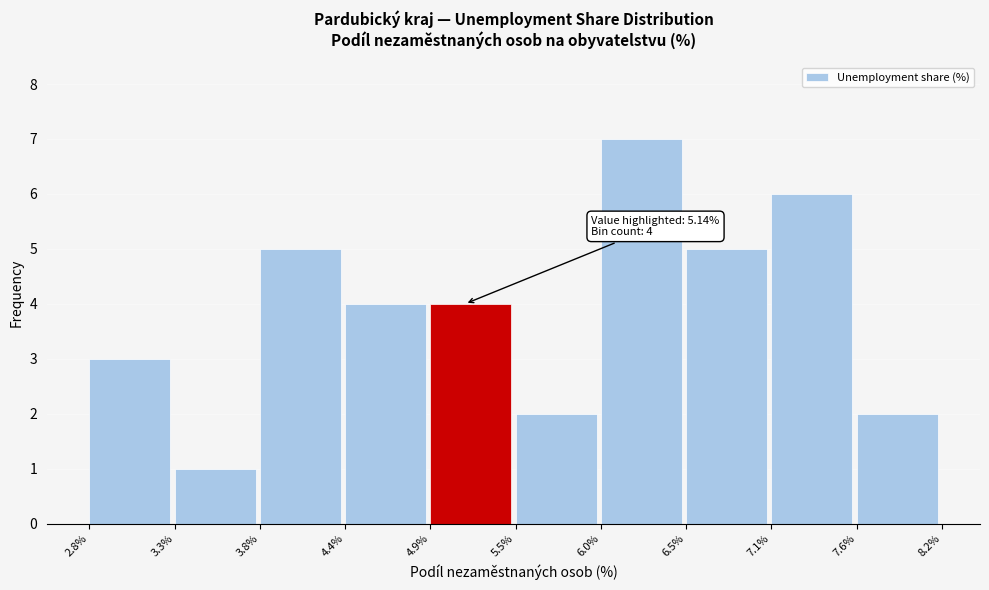

Which range on the x-axis has the tallest bar?

6.0% to 6.5%